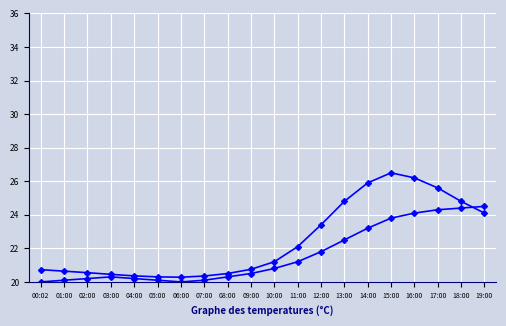

What is the difference between the second highest and minimum values in the pressure_scaled series?

4.4